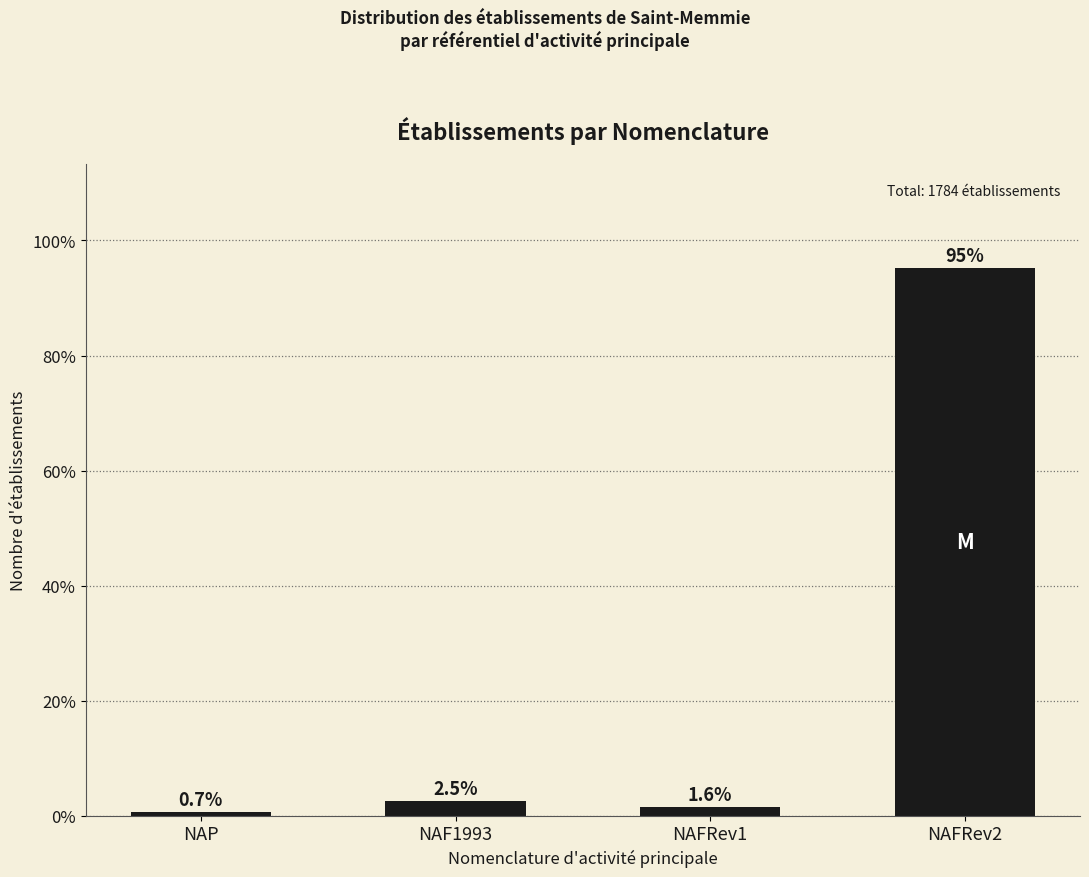

How many bars are there in total?

4